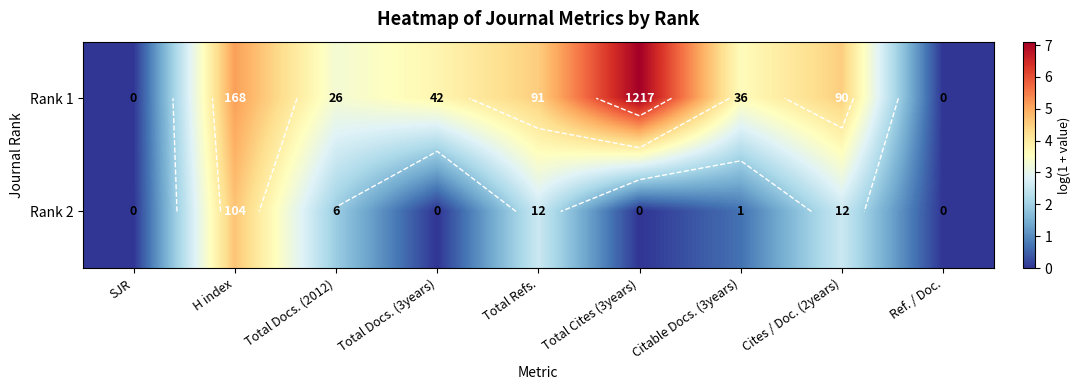

At how many categories does at least one series exceed 4?

4